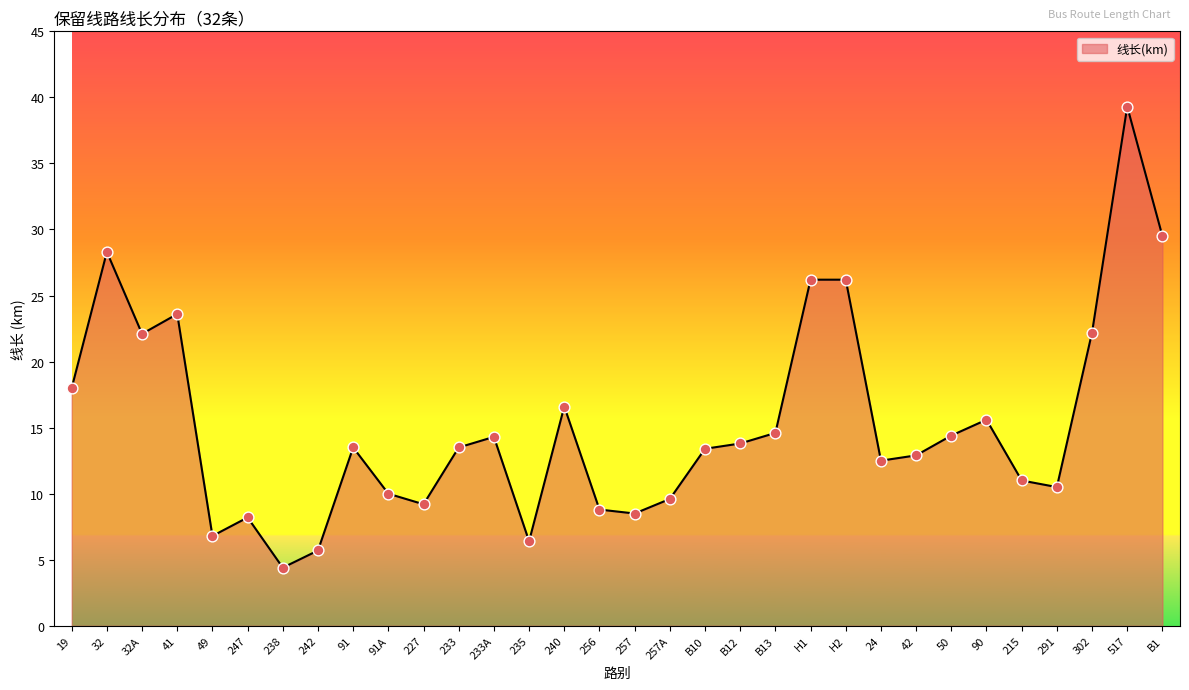

Which has a higher value, B12 or 247?

B12